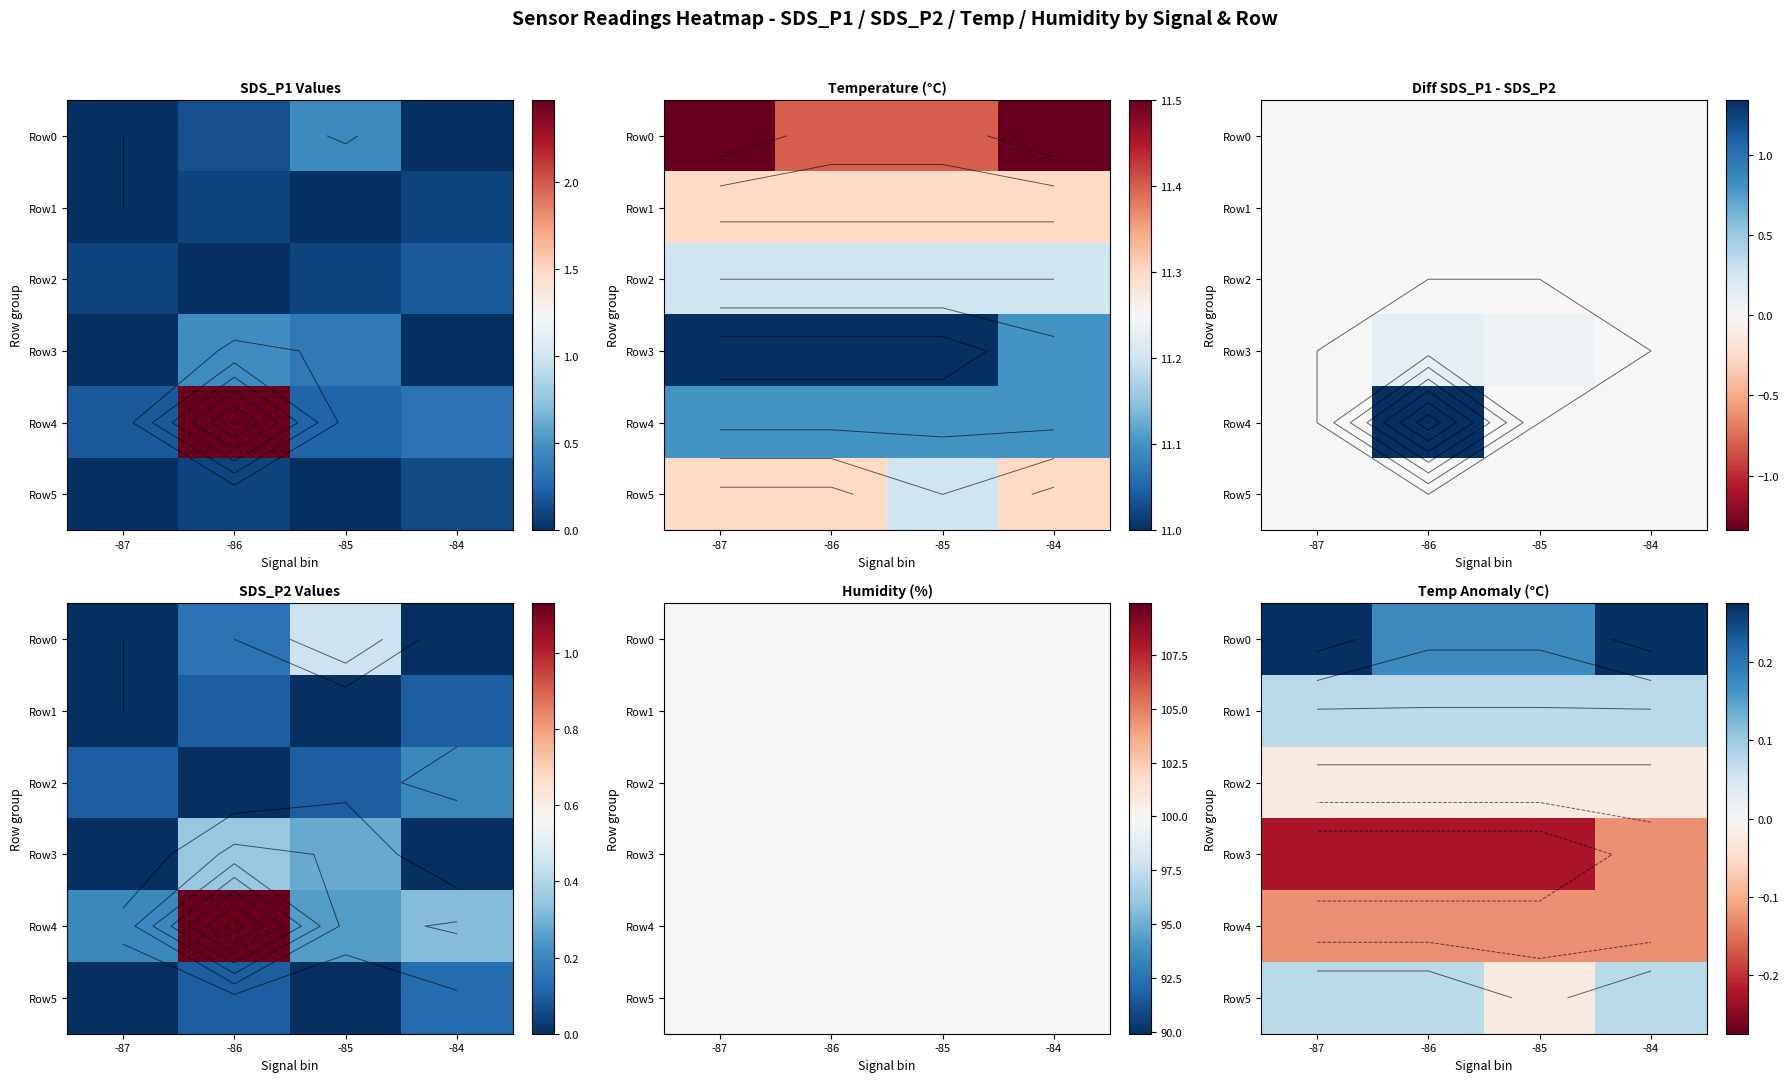

What is the total value across all series at -85?

-0.1